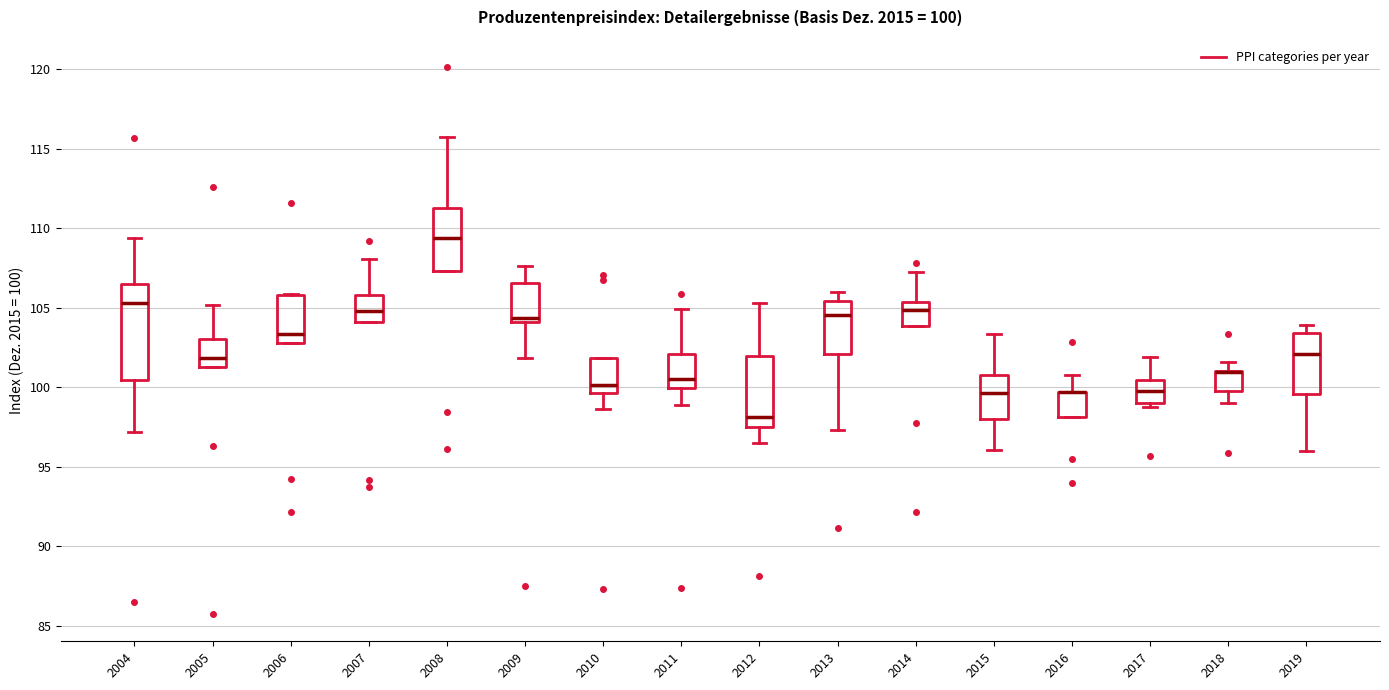

Comparing the boxes themselves (not the whiskers), which one is the tallest?

2004